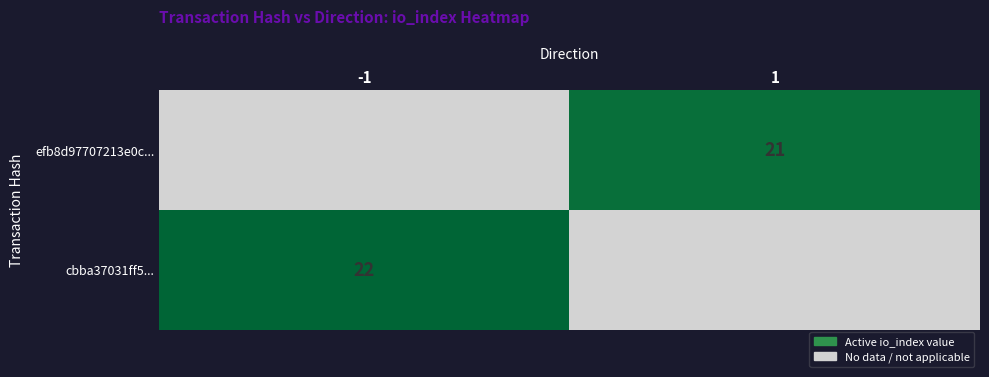

At which category does the chart reach its peak across all series?

-1